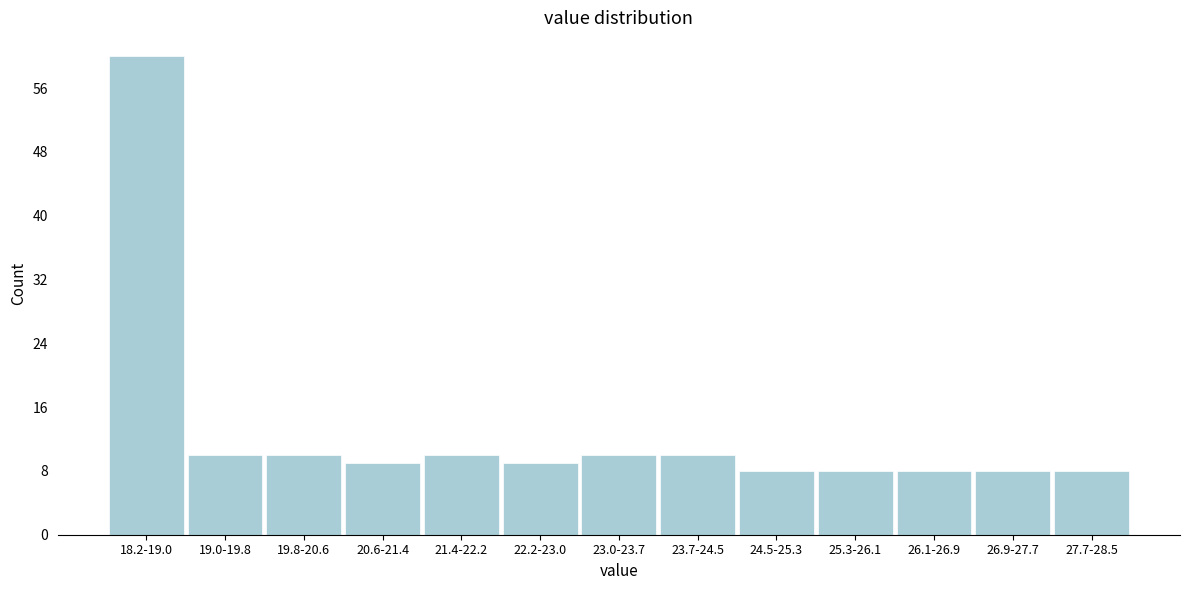

Reading right to left, extract all data points from this chart.

27.7-28.5=8	26.9-27.7=8	26.1-26.9=8	25.3-26.1=8	24.5-25.3=8	23.7-24.5=10	23.0-23.7=10	22.2-23.0=9	21.4-22.2=10	20.6-21.4=9	19.8-20.6=10	19.0-19.8=10	18.2-19.0=60